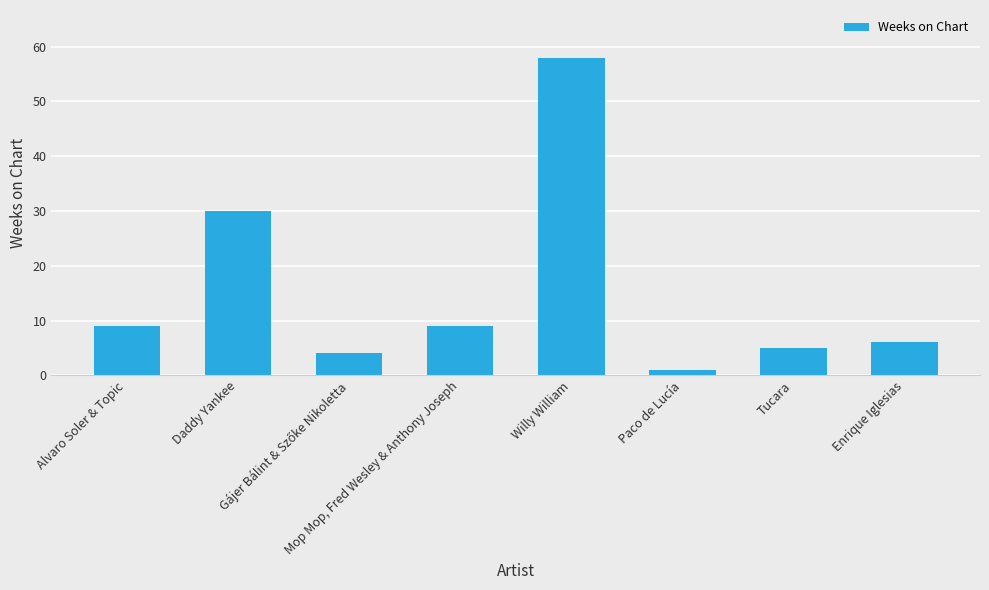

How many data points are less than 9?

4